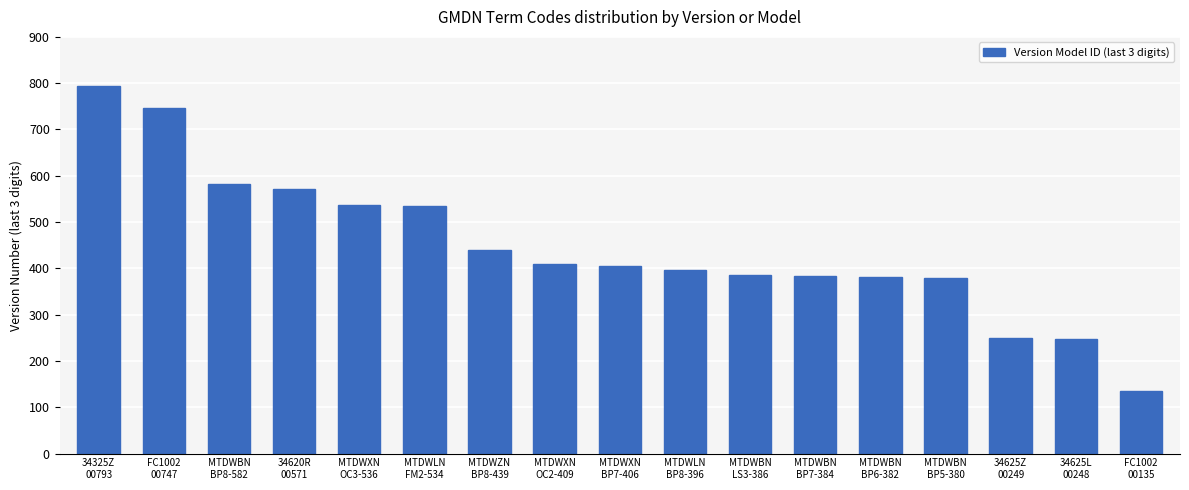

How many bars are there in total?

17